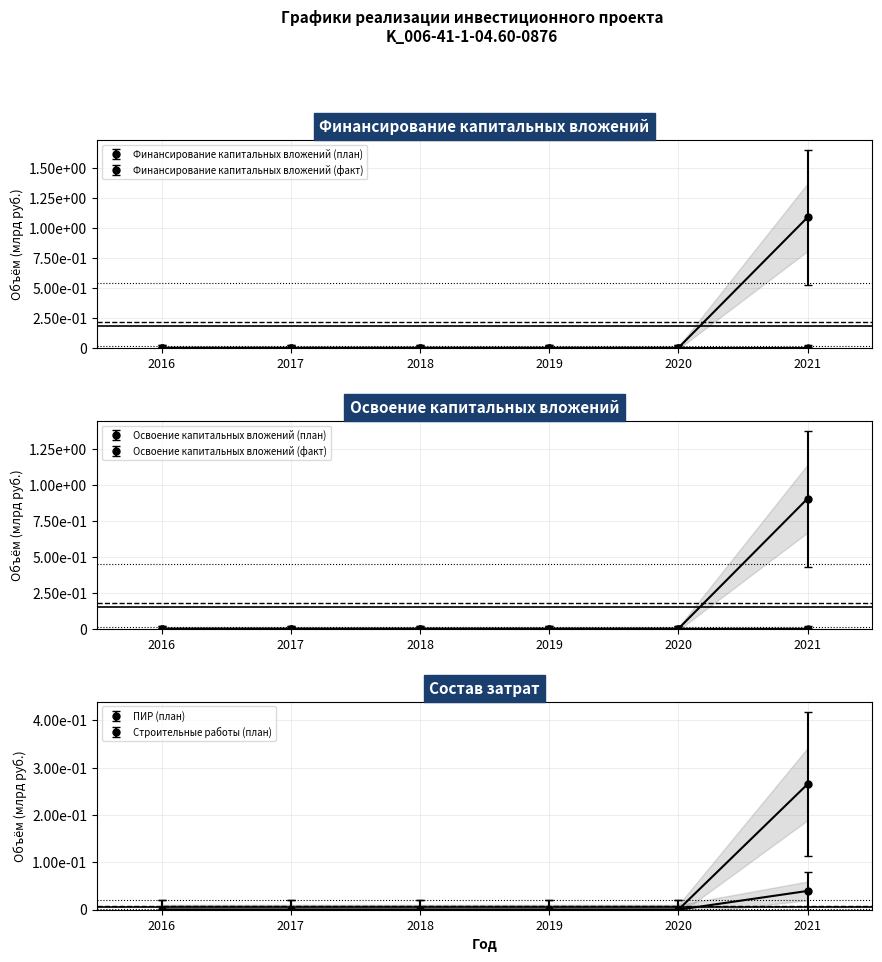

Does the chart have visible grid lines?

Yes